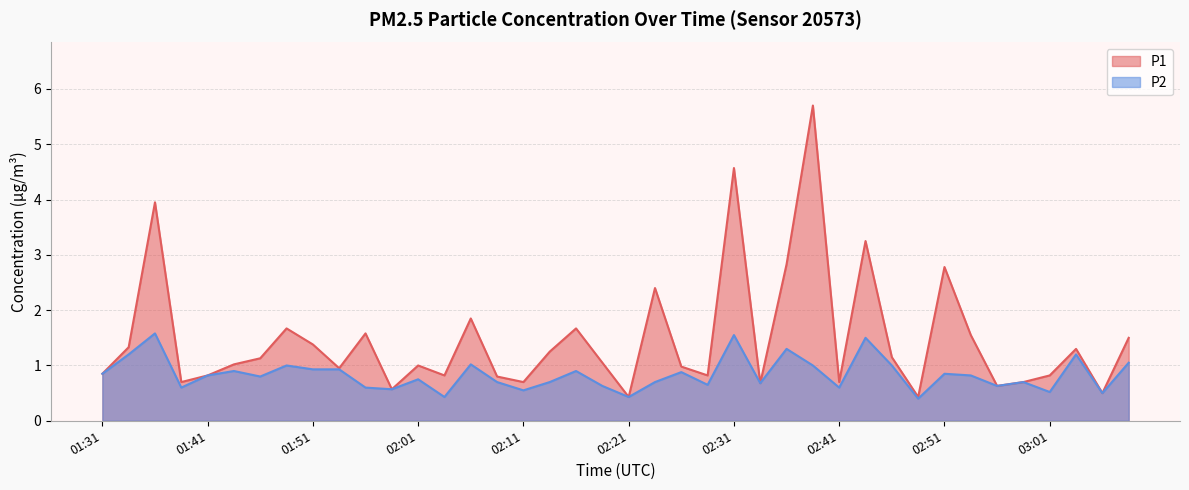

True or false: P1 has a value of 1.1 at 02:46.

True